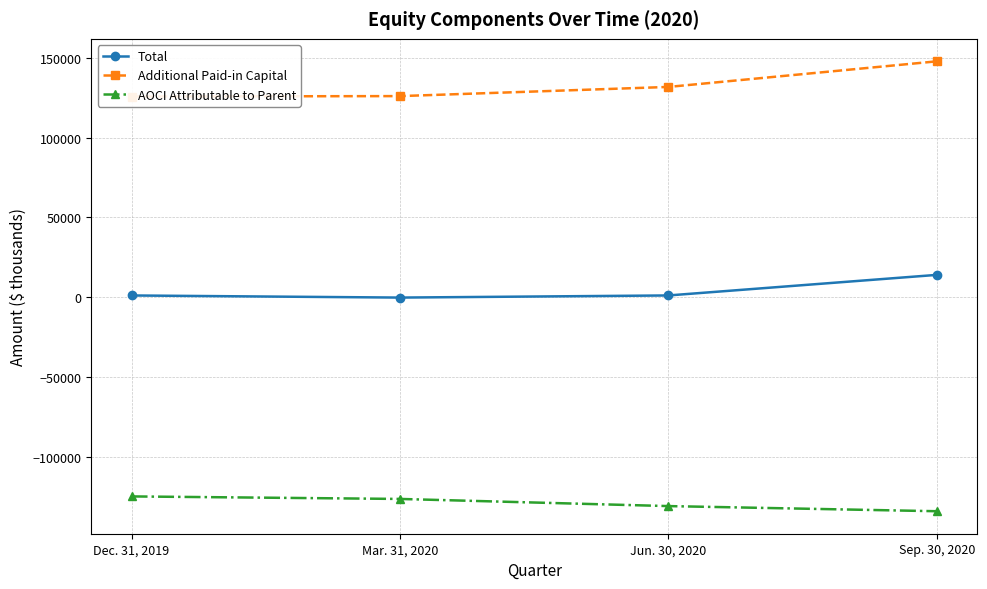

What is the label of the 3rd point from the right?

Mar. 31, 2020